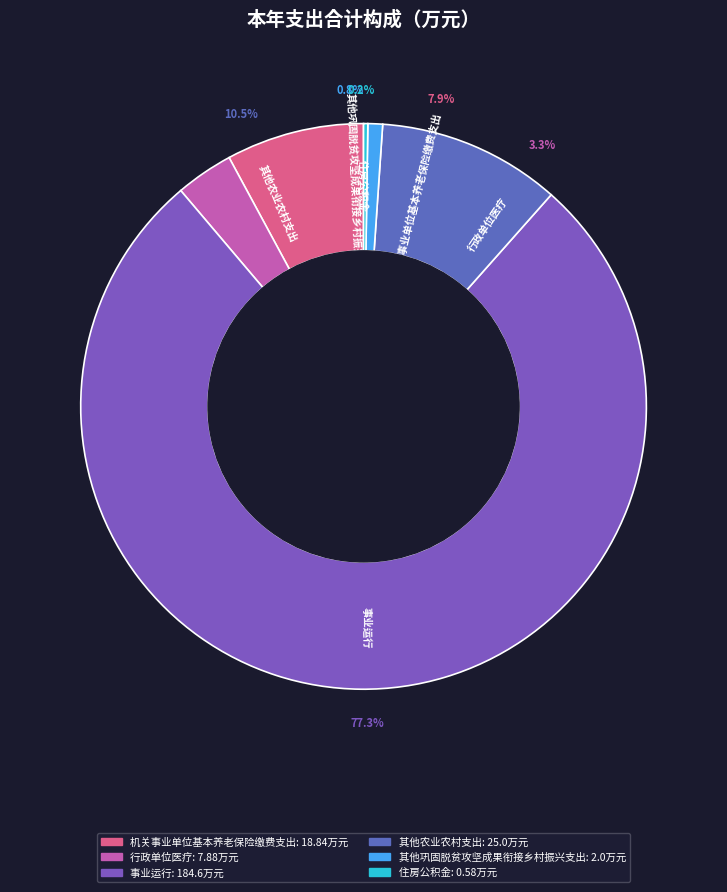

Rank the categories by value from highest to lowest.

事业运行, 其他农业农村支出, 机关事业单位基本养老保险缴费支出, 行政单位医疗, 其他巩固脱贫攻坚成果衔接乡村振兴支出, 住房公积金